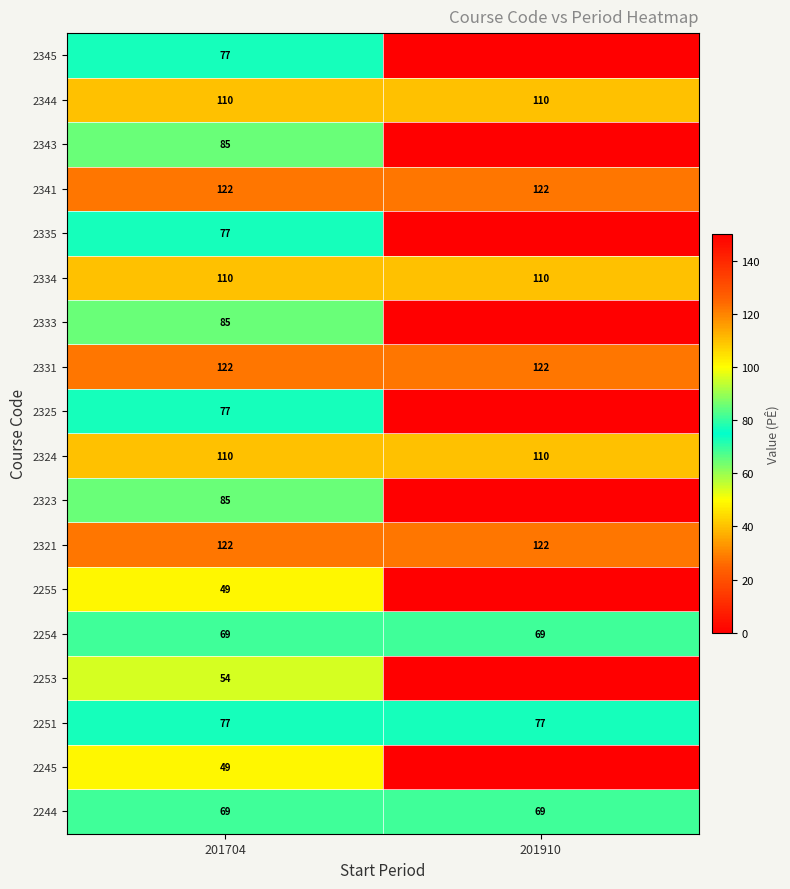

True or false: 2255 has a value of 49 at 201704.

True